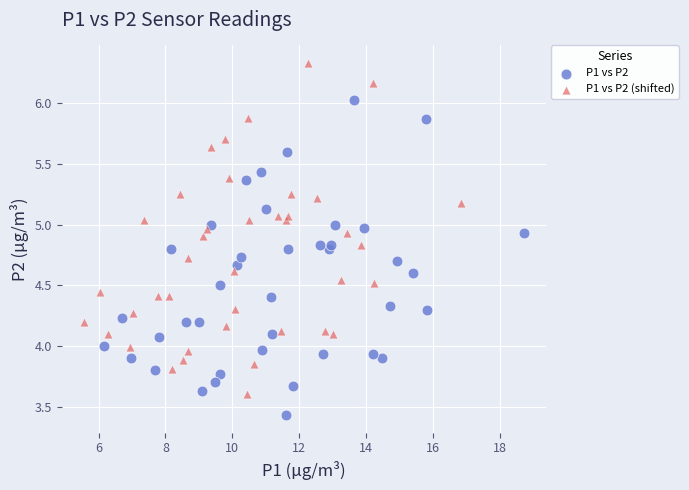

Which series has the largest Y range (max minus min)?

P1 vs P2 (shifted)